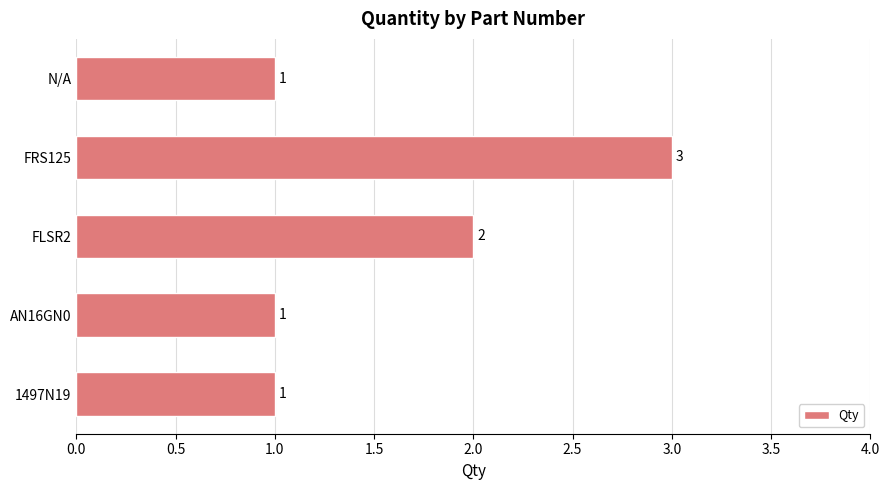

Approximately how many times larger is the value at N/A compared to 1497N19?

1.0